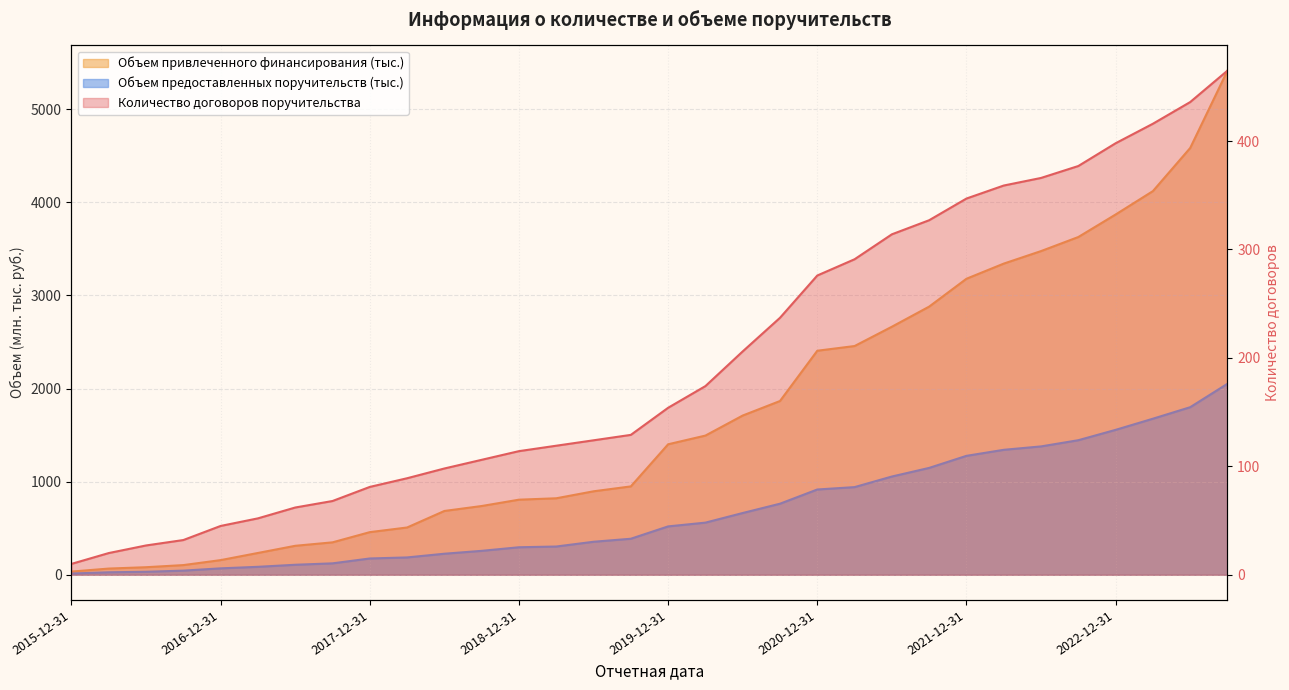

Reading left to right, list all the values displayed in this chart.

Количество договоров поручительства: 10.0	20.0	27.0	32.0	45.0	52.0	62.0	68.0	81.0	89.0	98.0	106.0	114.0	119.0	124.0	129.0	154.0	174.0	206.0	237.0	276.0	291.0	314.0	327.0	347.0	359.0	366.0	377.0	398.0	416.0	436.0	465.0
Объем привлеченного финансирования (тыс.): 33.9	66.3	80.8	103.6	157.0	233.8	310.8	347.9	457.5	507.4	685.0	738.1	806.2	821.2	896.2	948.8	1401.2	1494.6	1710.0	1866.0	2405.9	2456.4	2663.8	2879.9	3179.0	3341.8	3476.3	3627.3	3869.2	4120.5	4583.6	5414.6
Объем предоставленных поручительств (тыс.): 13.0	26.2	31.7	44.1	68.5	85.0	107.0	122.2	174.6	185.8	225.6	256.6	295.1	303.0	354.1	386.5	519.1	559.6	662.9	762.8	915.5	941.1	1054.8	1147.4	1276.9	1341.7	1378.3	1444.9	1556.1	1675.8	1799.4	2051.3